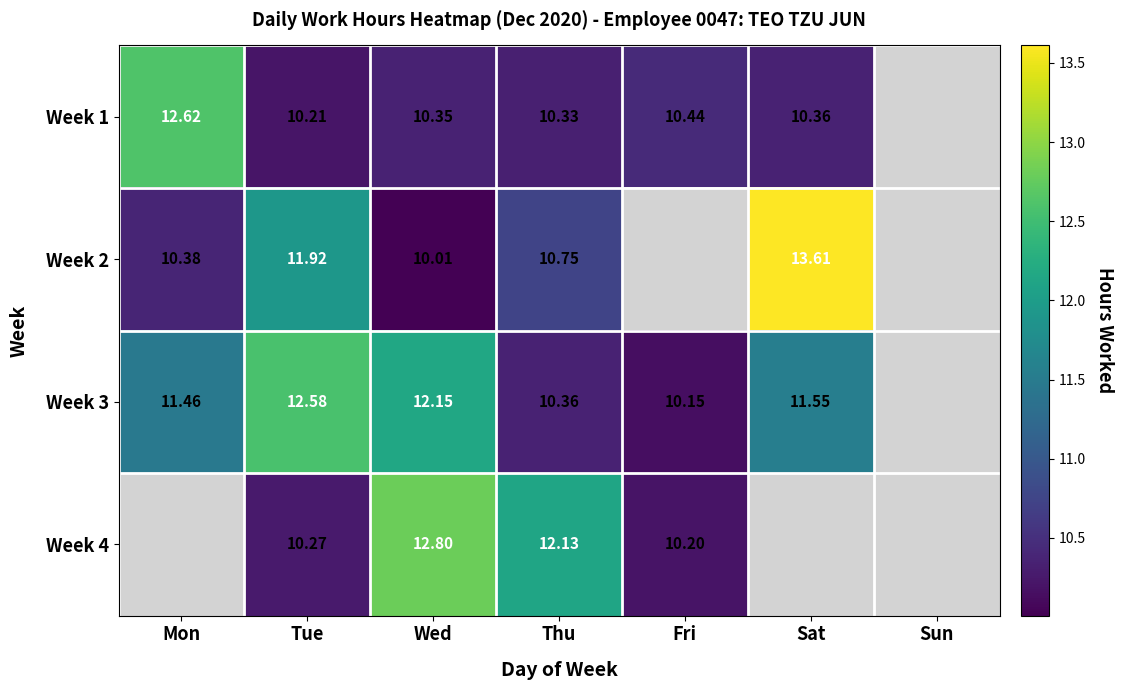

Is the value of Week 2 at Tue greater than the value of Week 3 at Mon?

Yes